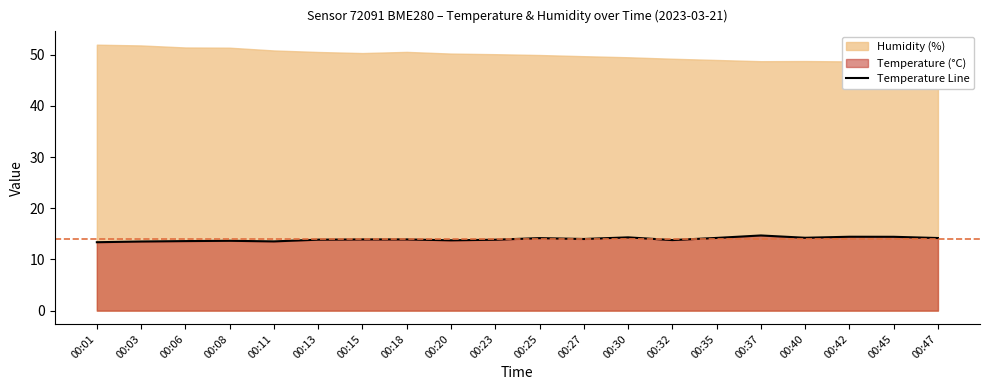

What is the smallest value displayed?

13.4